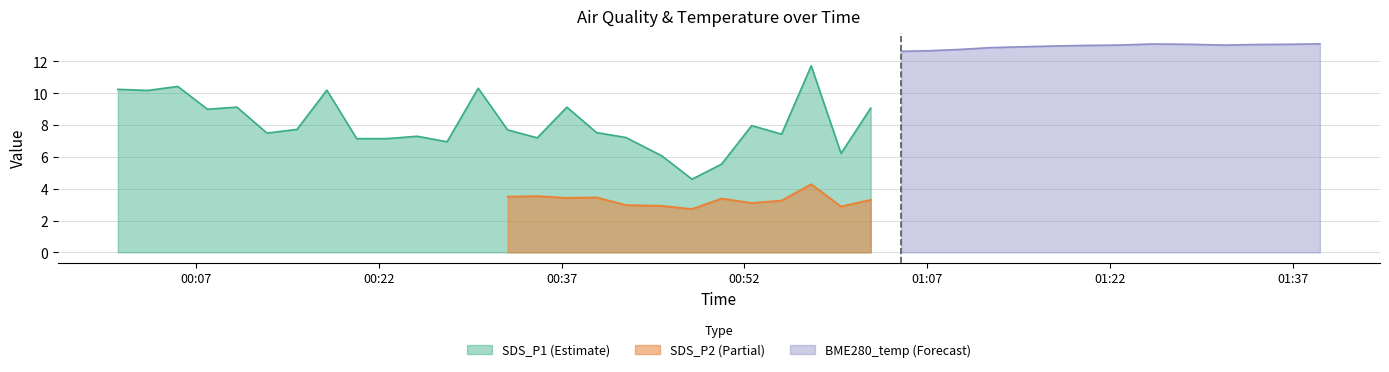

Where is the first local maximum for BME280_temperature?

4